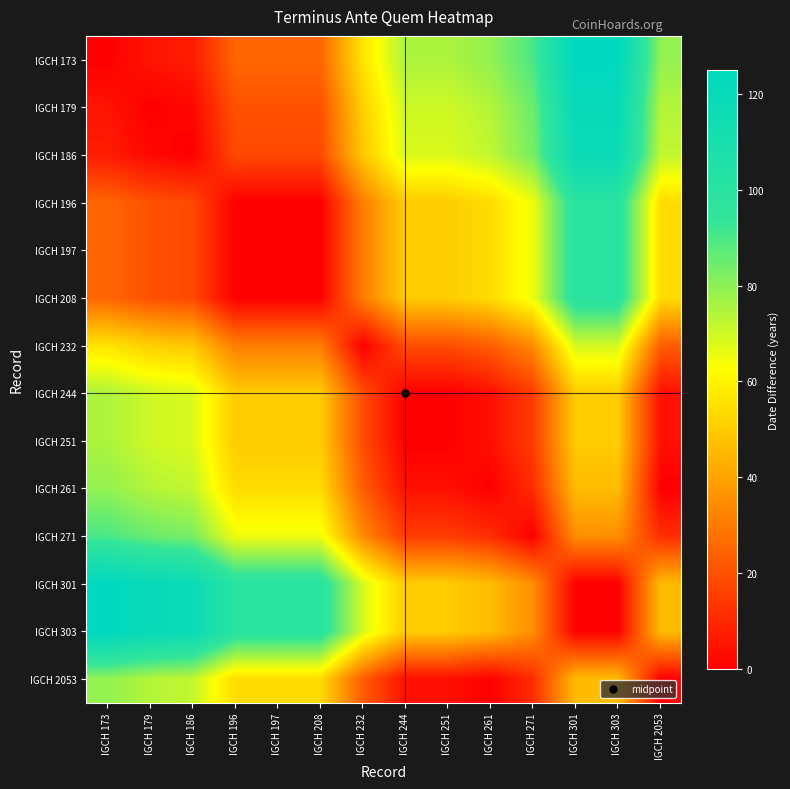

What is the total value across all series at IGCH 179?

731